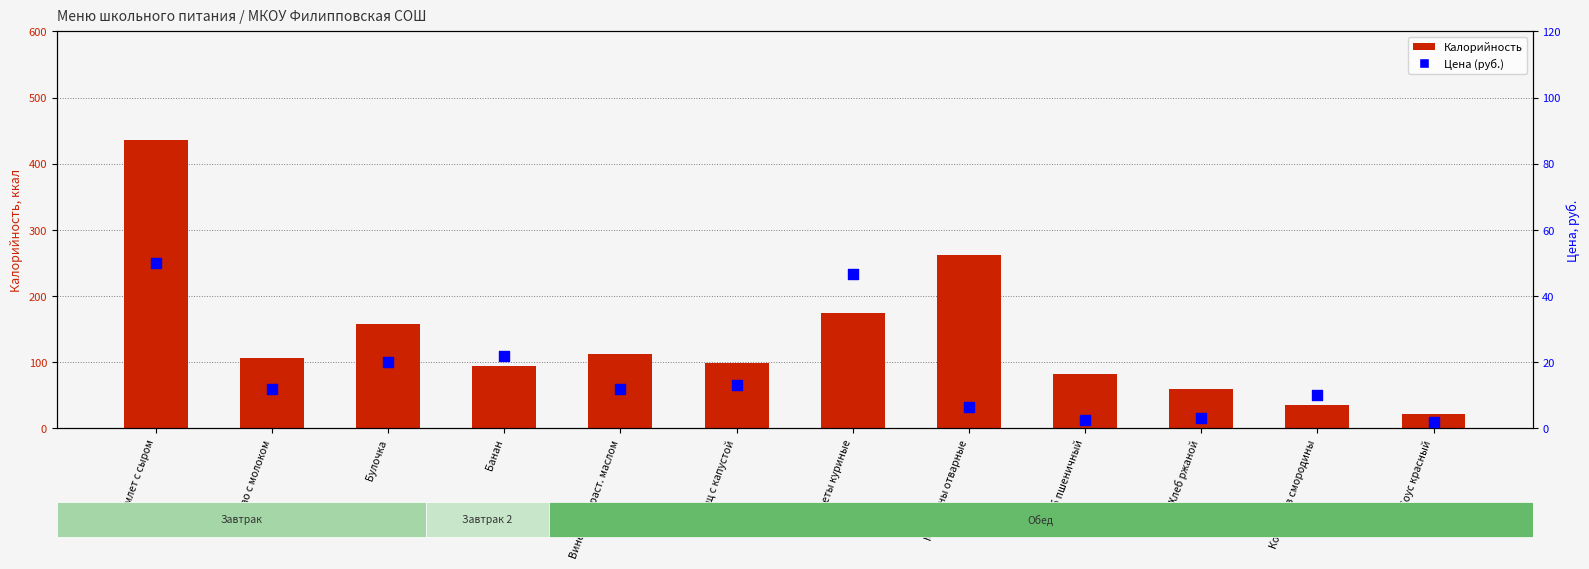

Which series reaches the minimum Y coordinate?

Цена (руб.)